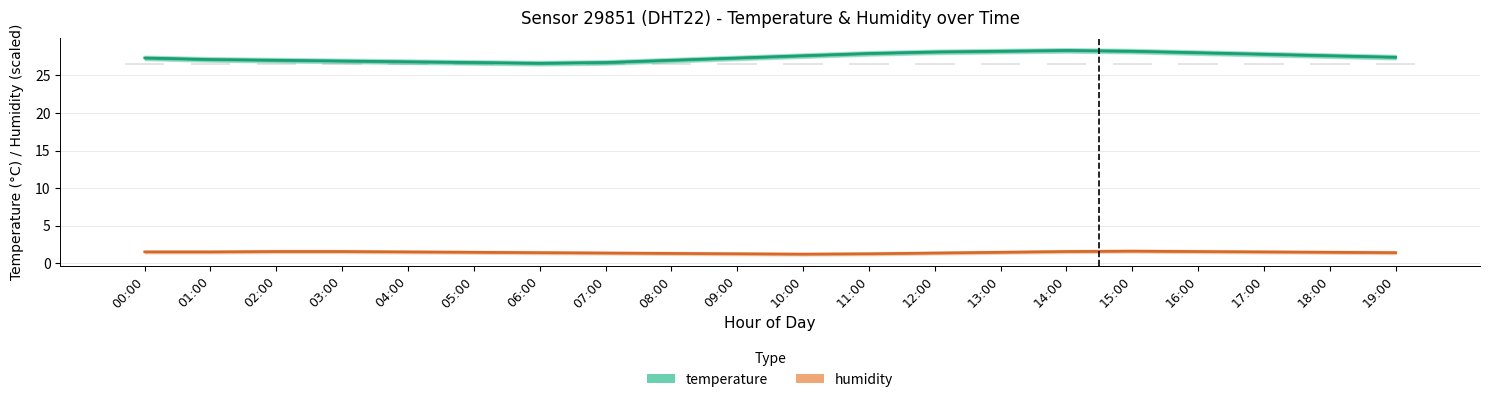

Reading right to left, transcribe all the data shown in this chart.

temperature: 27.4	27.6	27.8	28.0	28.2	28.3	28.2	28.1	27.9	27.6	27.3	27.0	26.7	26.6	26.7	26.8	26.9	27.0	27.1	27.3
humidity: 1.4	1.5	1.6	1.6	1.6	1.6	1.5	1.4	1.3	1.2	1.3	1.4	1.4	1.4	1.5	1.6	1.6	1.6	1.6	1.6